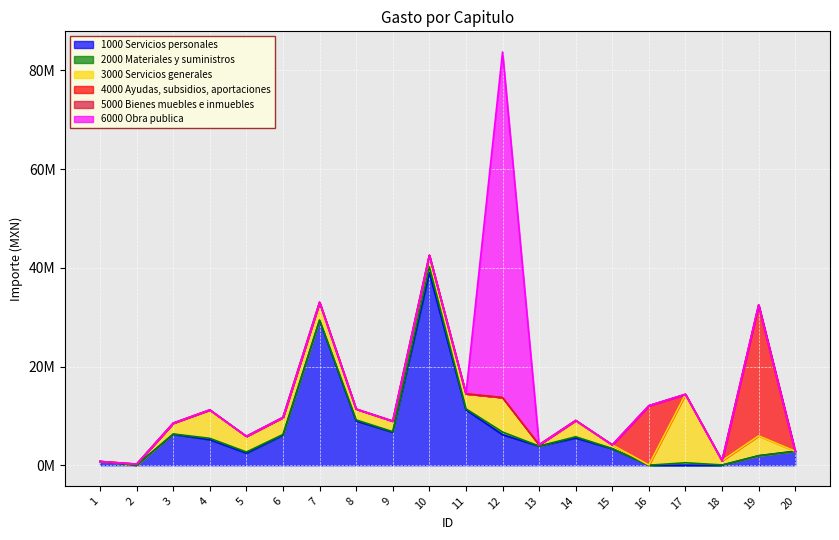

Reading left to right, what are all the values shown in this chart?

1000 Servicios personales: 1=760176	2=0	3=6256869	4=5179696	5=2453331	6=6084924	7=29339202	8=8970220	9=6674734	10=39004885	11=11232248	12=6181729	13=3861292	14=5518735	15=3322710	16=0	17=0	18=0	19=1926116	20=2828528
2000 Materiales y suministros: 1=0	2=0	3=83059	4=271980	5=227596	6=146452	7=69328	8=206964	9=126160	10=1196337	11=200129	12=545271	13=16998	14=249831	15=50994	16=3924	17=497048	18=60168	19=0	20=0
3000 Servicios generales: 1=0	2=226000	3=2189114	4=5752716	5=3172489	6=3457571	7=3605572	8=2197051	9=2134699	10=2327526	11=3040780	12=6988864	13=262134	14=3297122	15=749884	16=52144	17=13871774	18=856044	19=4026000	20=0
4000 Ayudas, subsidios, aportaciones: 1=0	2=0	3=0	4=0	5=0	6=0	7=0	8=0	9=0	10=0	11=0	12=0	13=0	14=0	15=0	16=12000000	17=0	18=0	19=26524000	20=0
5000 Bienes muebles e inmuebles: 1=0	2=0	3=0	4=0	5=0	6=0	7=0	8=0	9=0	10=0	11=0	12=0	13=0	14=0	15=0	16=0	17=0	18=0	19=0	20=0
6000 Obra publica: 1=0	2=0	3=0	4=0	5=0	6=0	7=0	8=0	9=0	10=0	11=0	12=70000000	13=0	14=0	15=0	16=0	17=0	18=0	19=0	20=0